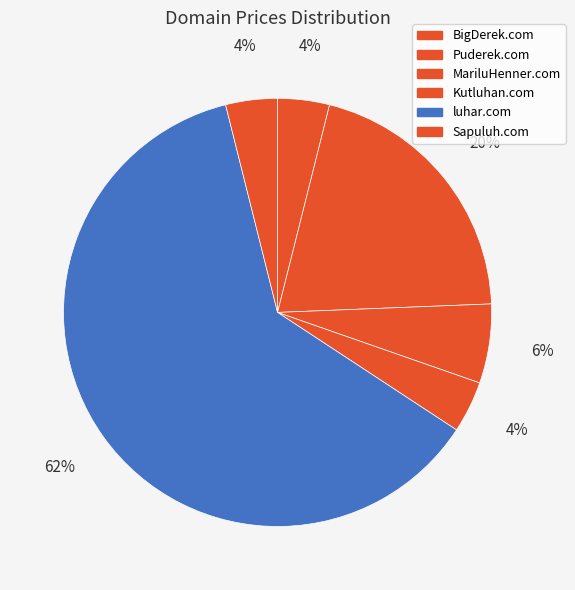

Is luhar.com the majority of the pie?

Yes